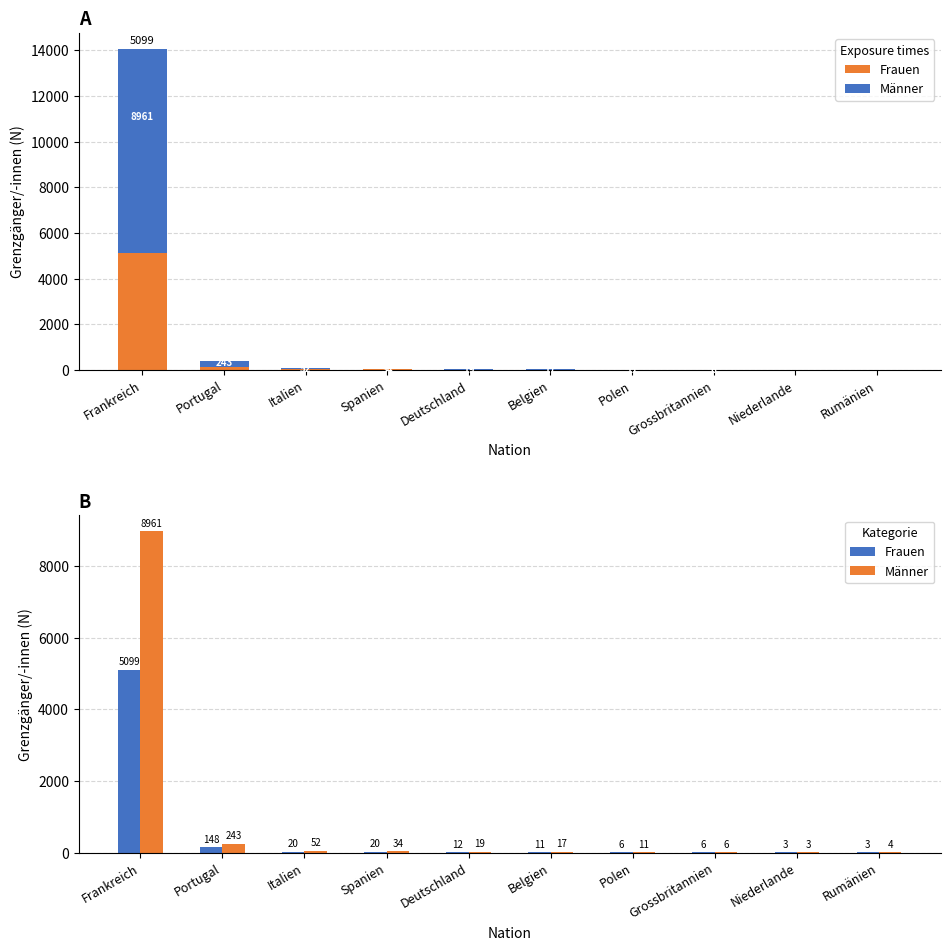

What are all the series names shown in the legend?

Frauen, Männer